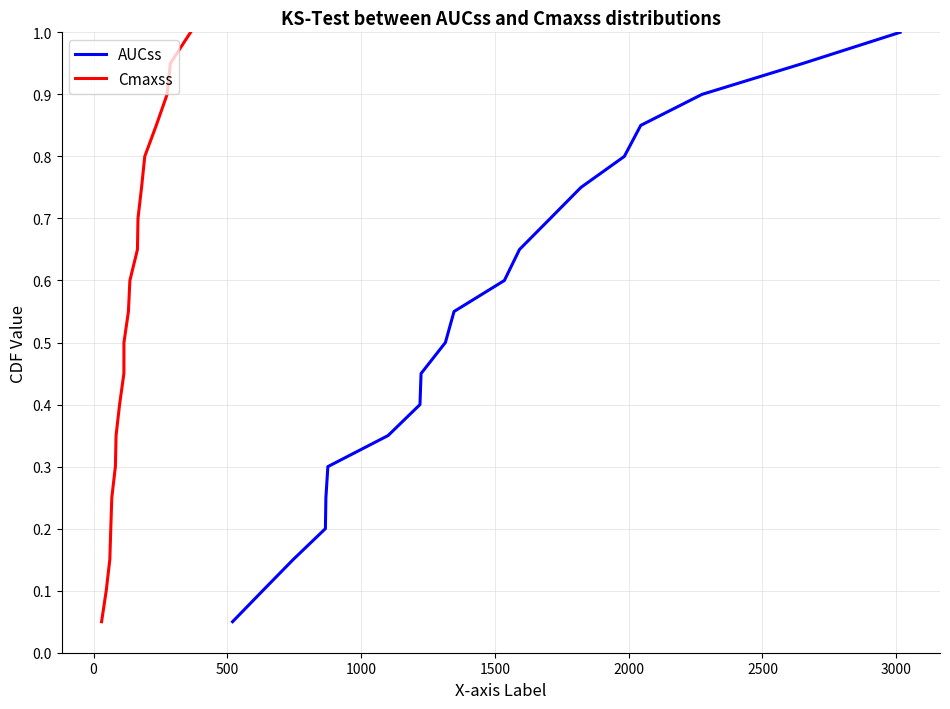

What is the maximum value for AUCss?

1.0